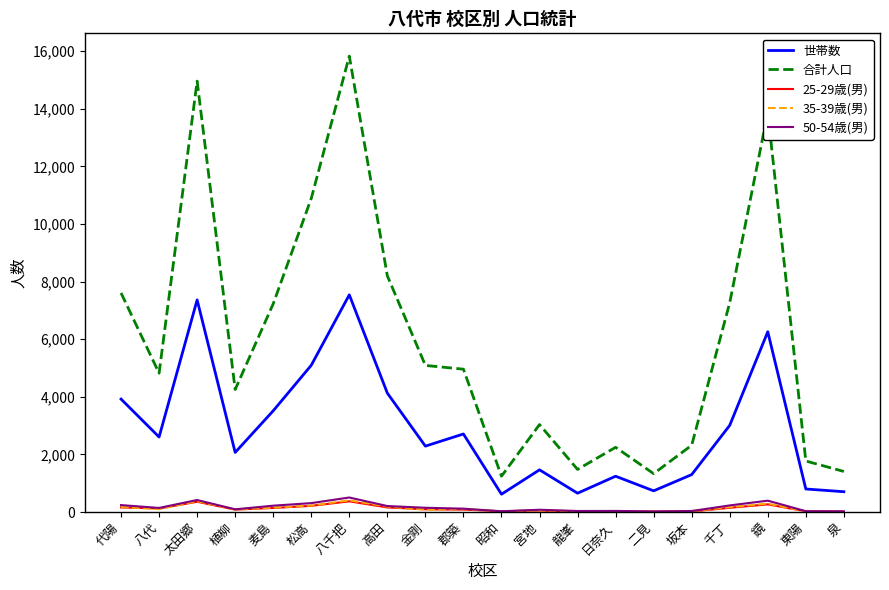

Which series has the largest range (max minus min)?

合計人口